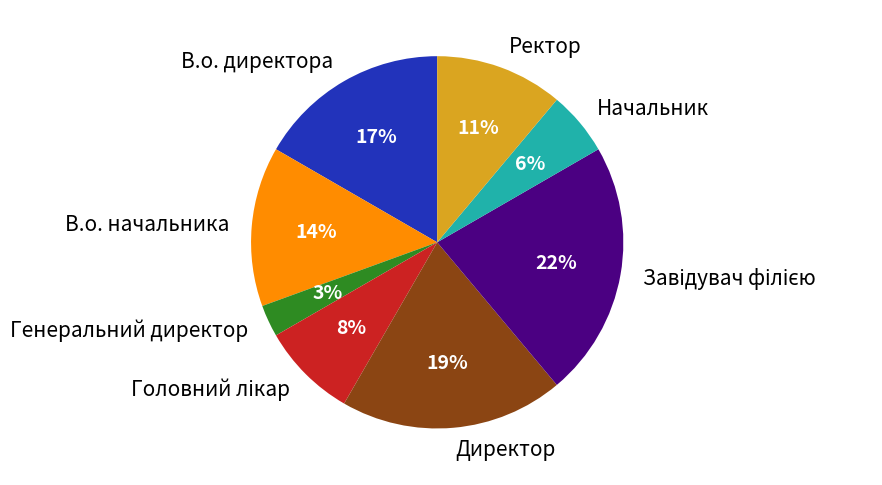

What percentage is the В.о. директора slice, to the nearest percent?

17%